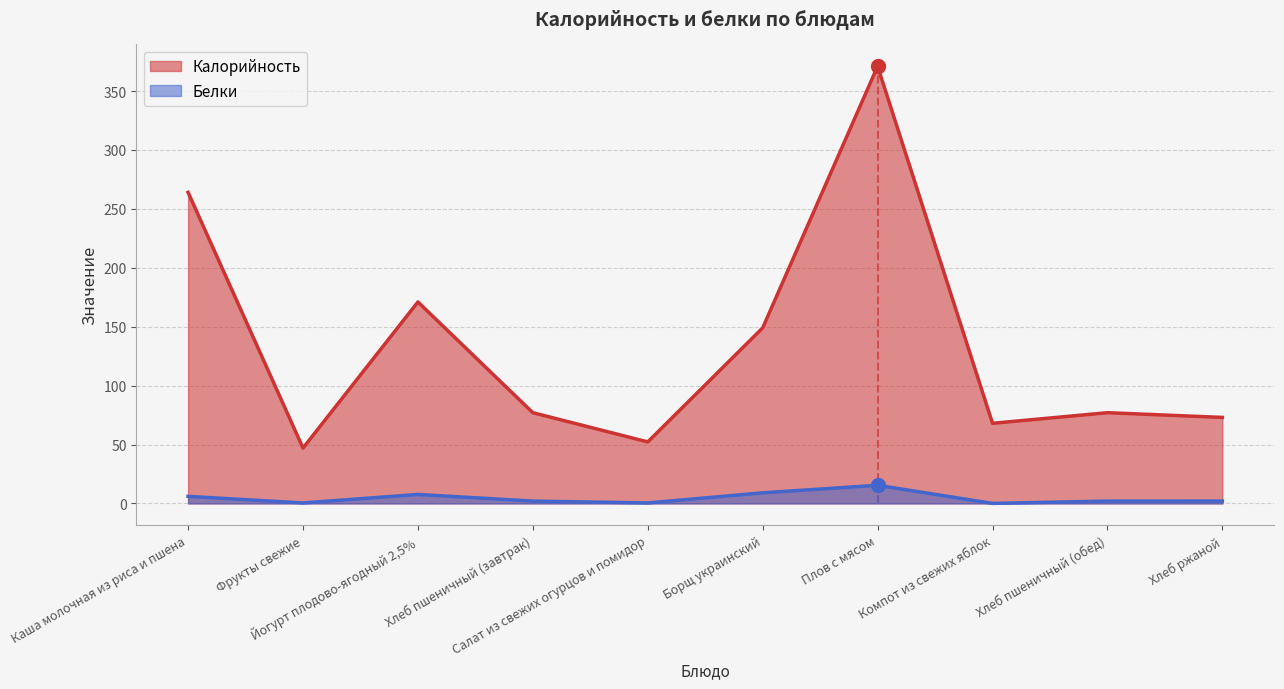

Reading right to left, list all the values displayed in this chart.

Калорийность: Хлеб ржаной=73.0	Хлеб пшеничный (обед)=77.0	Компот из свежих яблок=68.0	Плов с мясом=371.0	Борщ украинский=149.0	Салат из свежих огурцов и помидор=52.2	Хлеб пшеничный (завтрак)=77.0	Йогурт плодово-ягодный 2,5%=171.0	Фрукты свежие=47.0	Каша молочная из риса и пшена=264.0
Белки: Хлеб ржаной=2.0	Хлеб пшеничный (обед)=2.0	Компот из свежих яблок=0.0	Плов с мясом=15.4	Борщ украинский=9.0	Салат из свежих огурцов и помидор=0.4	Хлеб пшеничный (завтрак)=2.0	Йогурт плодово-ягодный 2,5%=7.6	Фрукты свежие=0.4	Каша молочная из риса и пшена=6.0